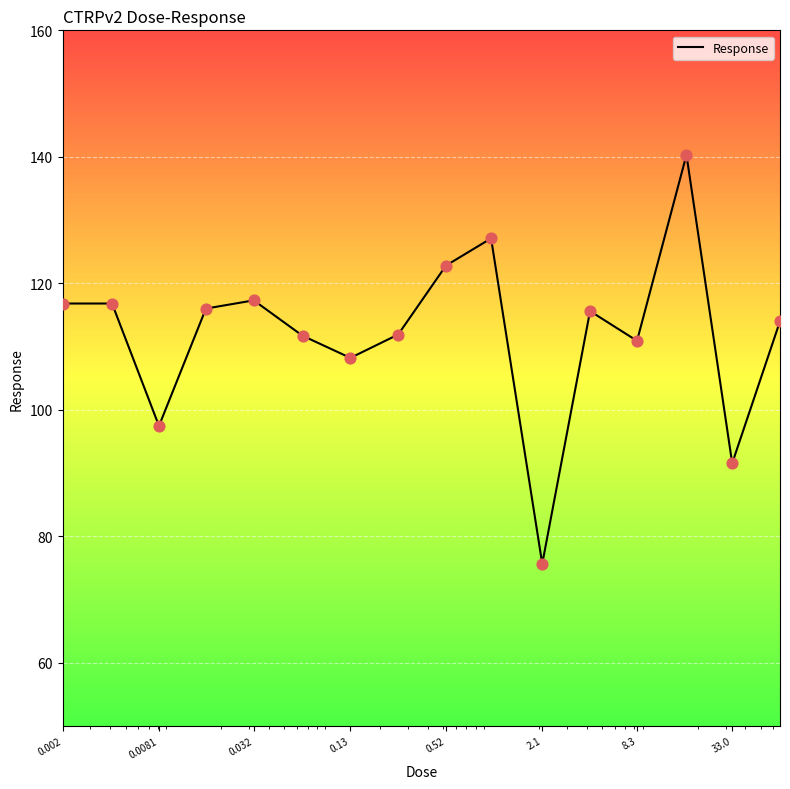

What is the smallest value displayed?

75.6